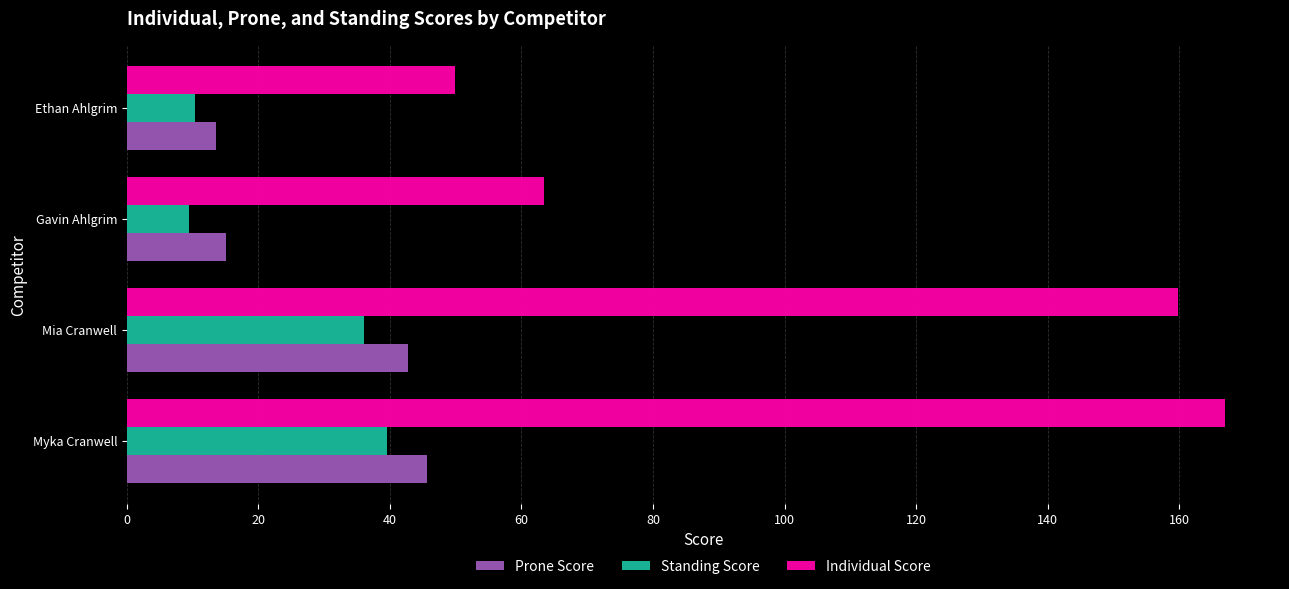

How many series are shown in this chart?

3